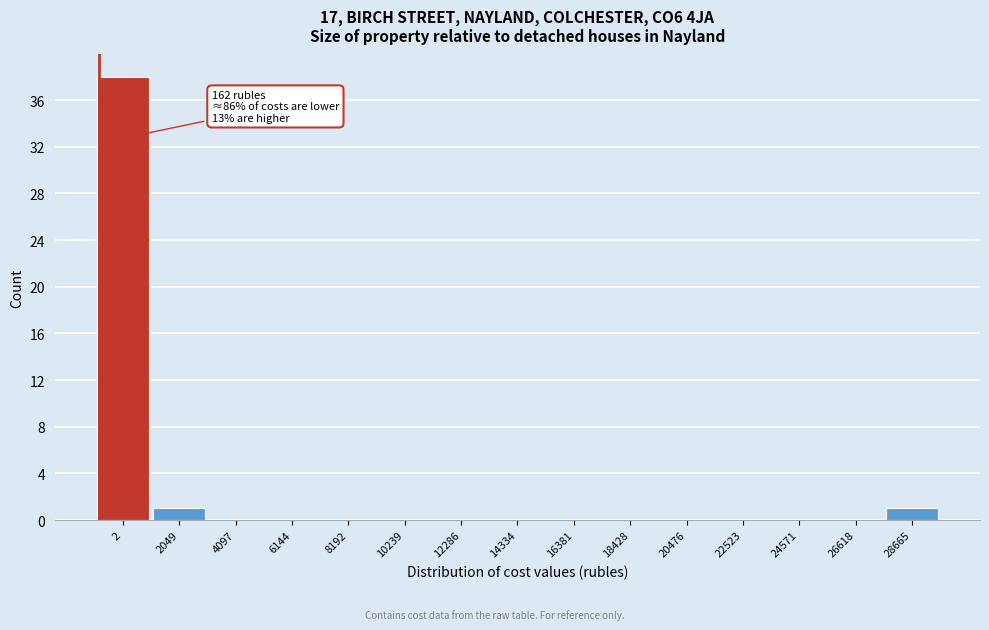

Reading left to right, what are all the values shown in this chart?

2=38	2049=1	4097=0	6144=0	8192=0	10239=0	12286=0	14334=0	16381=0	18428=0	20476=0	22523=0	24571=0	26618=0	28665=1